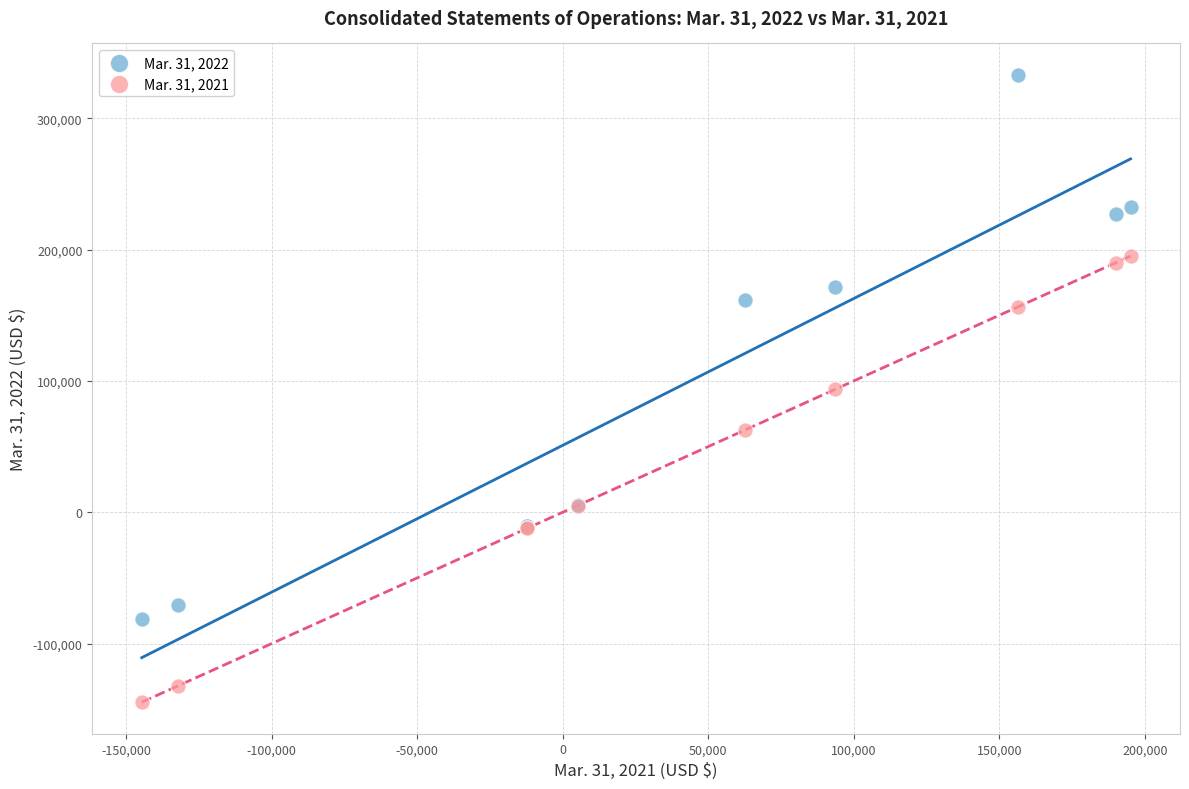

Which series reaches the minimum Y coordinate?

Mar. 31, 2021